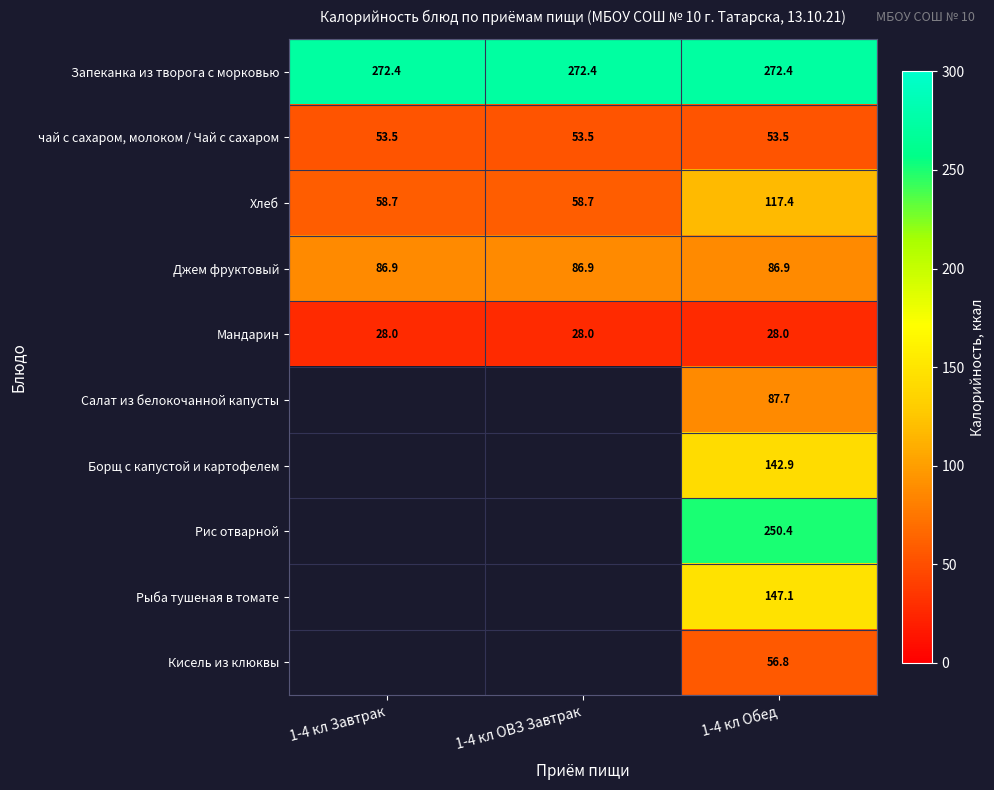

Rank the series at 1-4 кл Обед from highest to lowest value.

Запеканка из творога с морковью, Рис отварной, Рыба тушеная в томате, Борщ с капустой и картофелем, Хлеб, Салат из белокочанной капусты, Джем фруктовый, Кисель из клюквы, чай с сахаром, молоком / Чай с сахаром, Мандарин